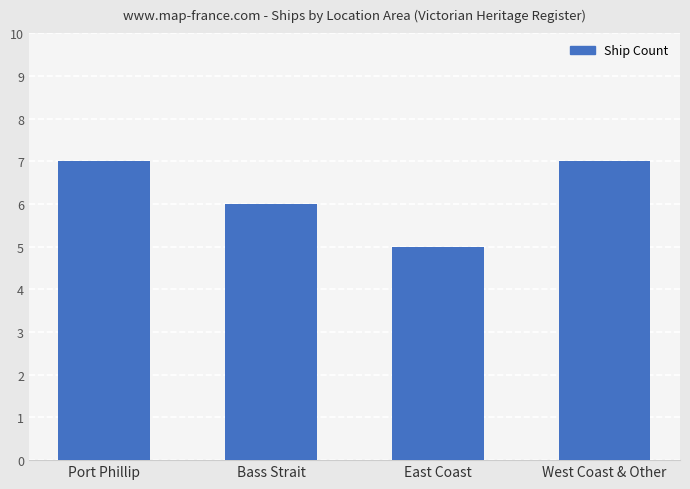

Which label corresponds to the smallest value in the chart?

East Coast